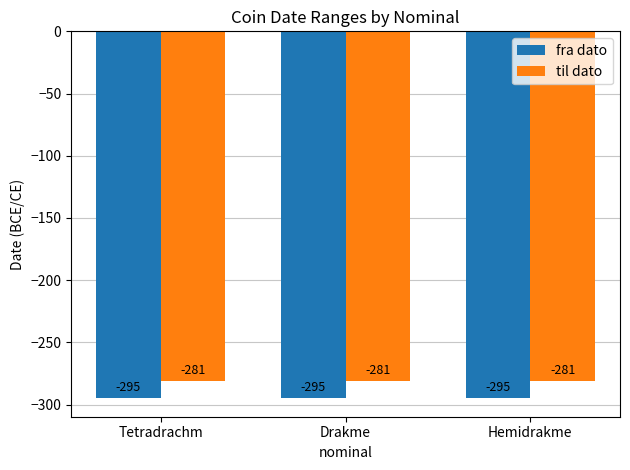

What is the spread (max minus min) of values at Hemidrakme?

14